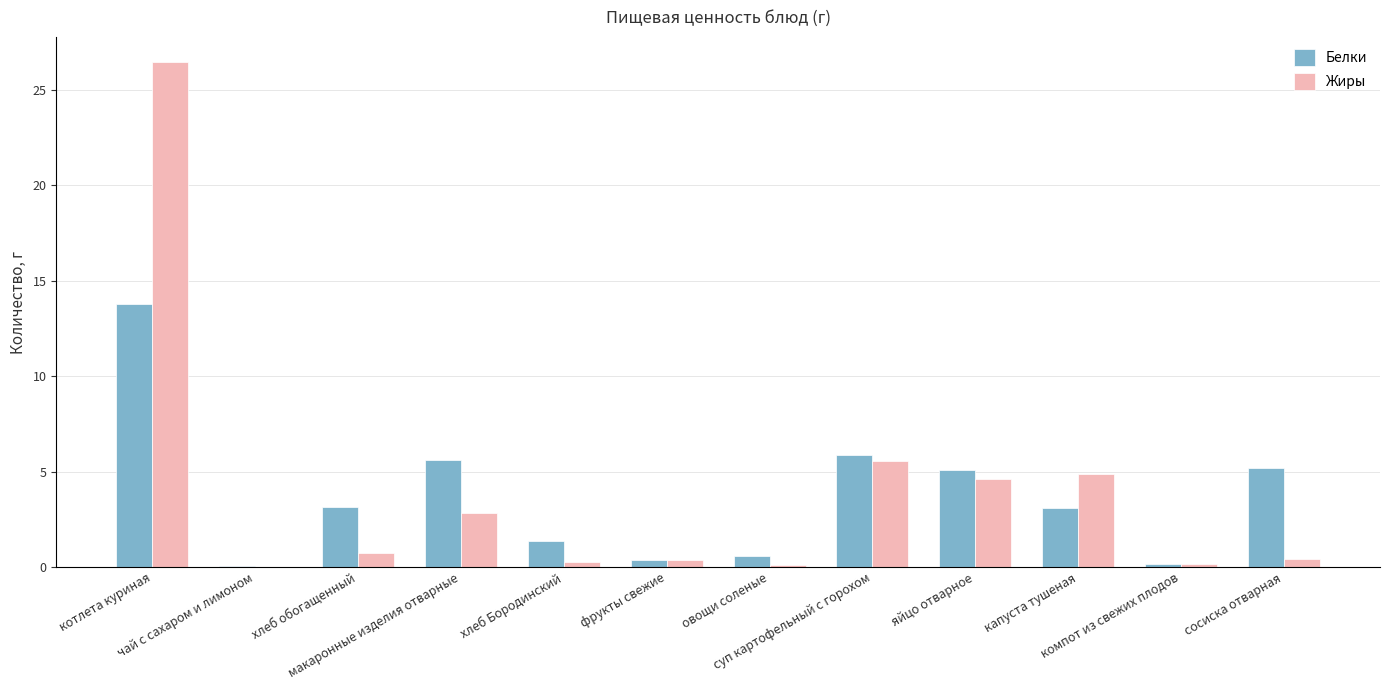

What is the total value across all series at хлеб обогащенный?

3.9